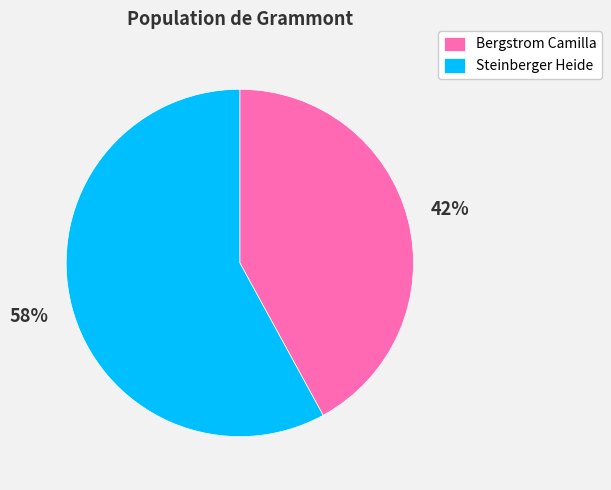

What is the smallest slice in the pie chart?

Bergstrom Camilla